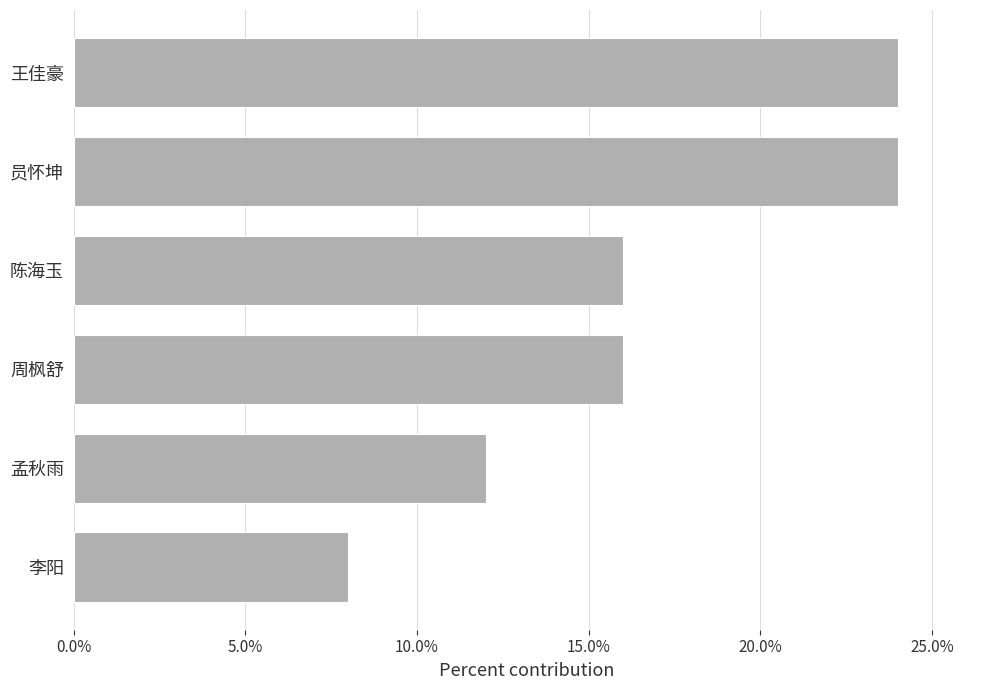

At which label is the value closest to 0?

李阳